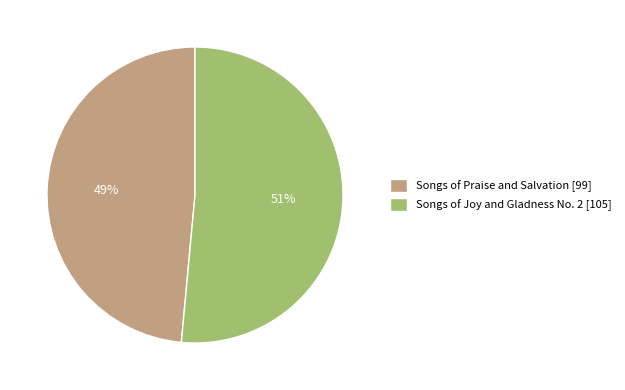

Which slice is the smallest?

Songs of Praise and Salvation